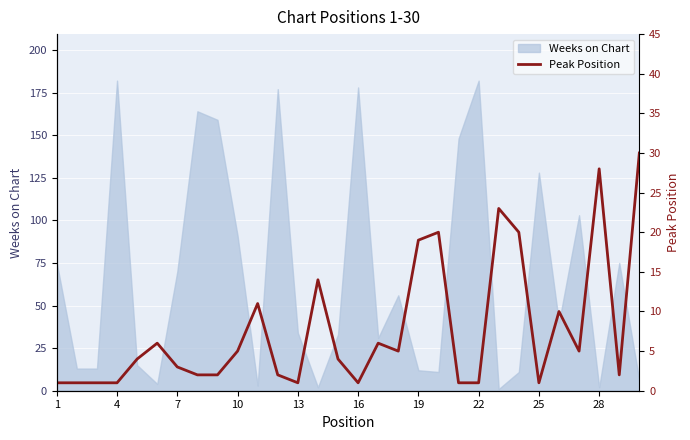

The Weeks on Chart series shows 12 at 19. True or false?

True